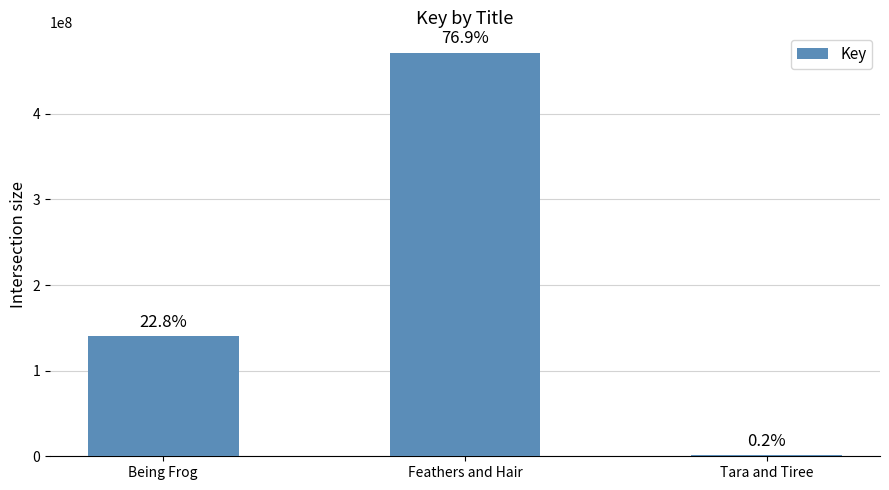

How many bars are there in total?

3